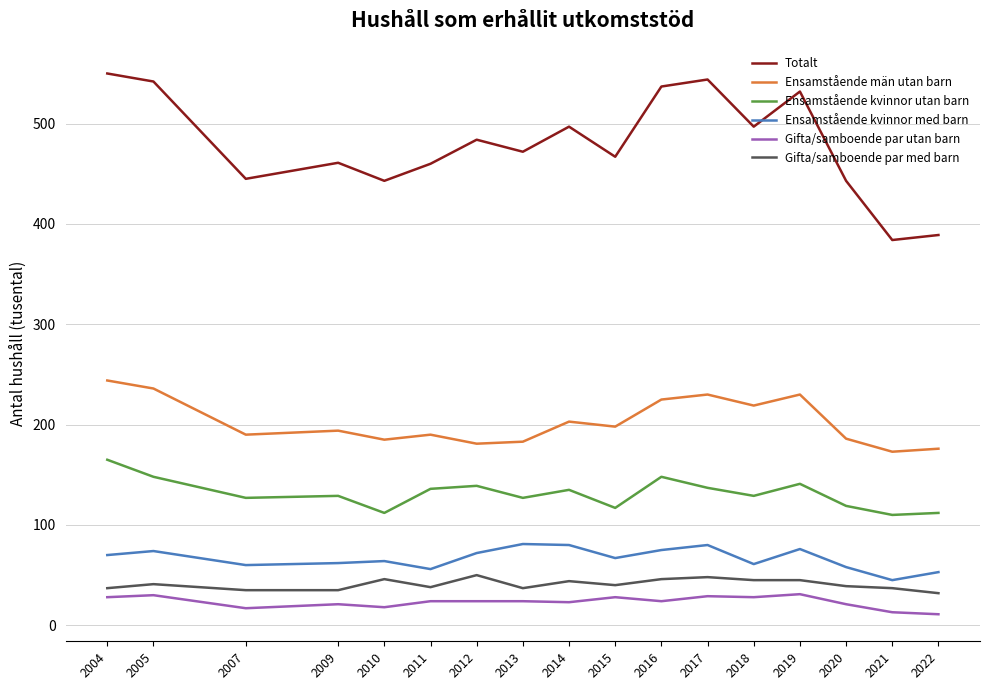

Which series changed the most between 2019 and 2022?

Totalt